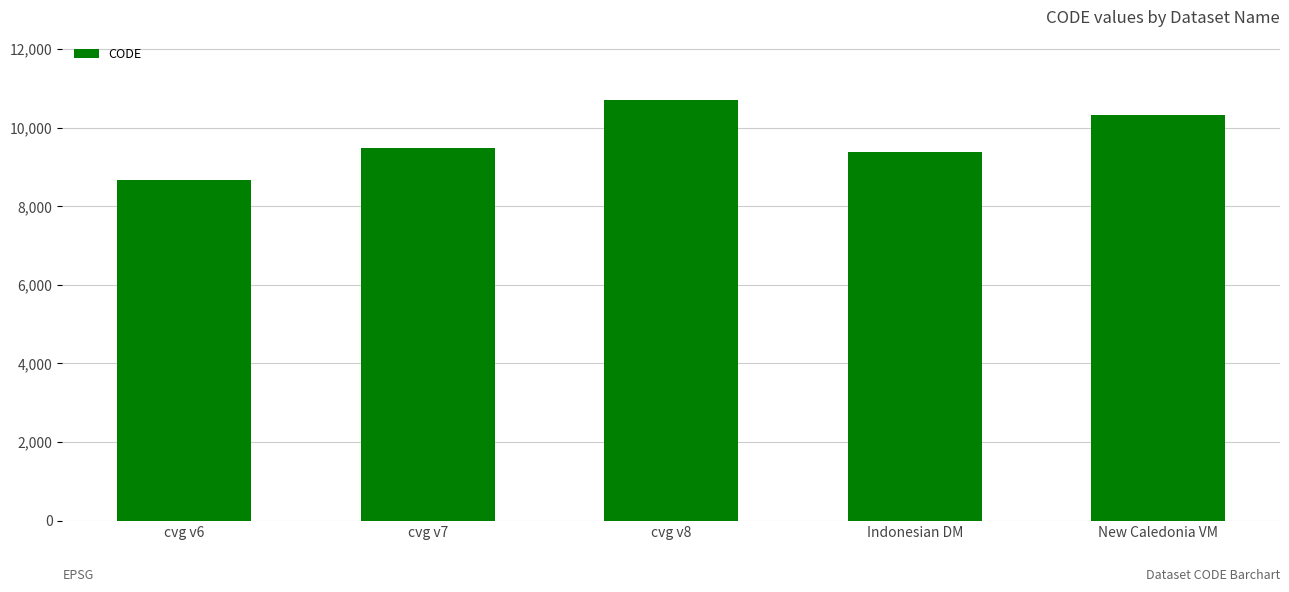

Which has a higher value, cvg v6 or cvg v7?

cvg v7